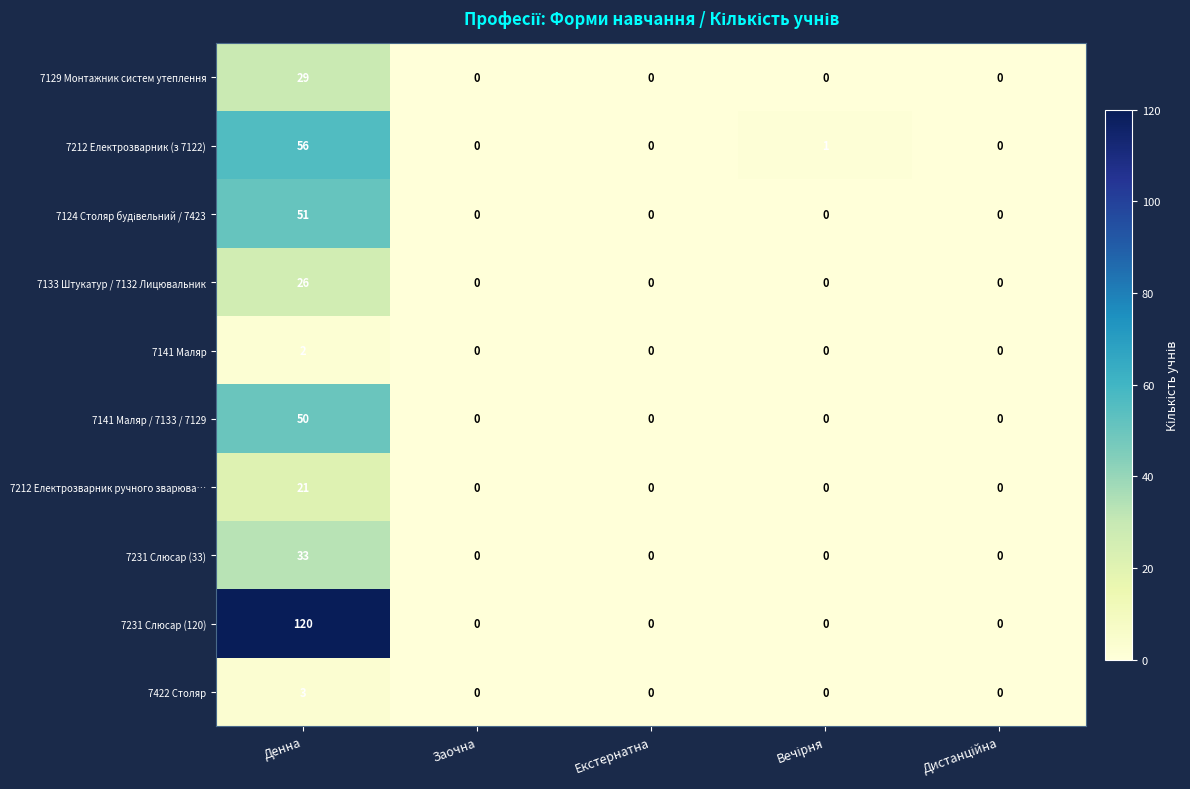

At which category does the chart reach its peak across all series?

Денна